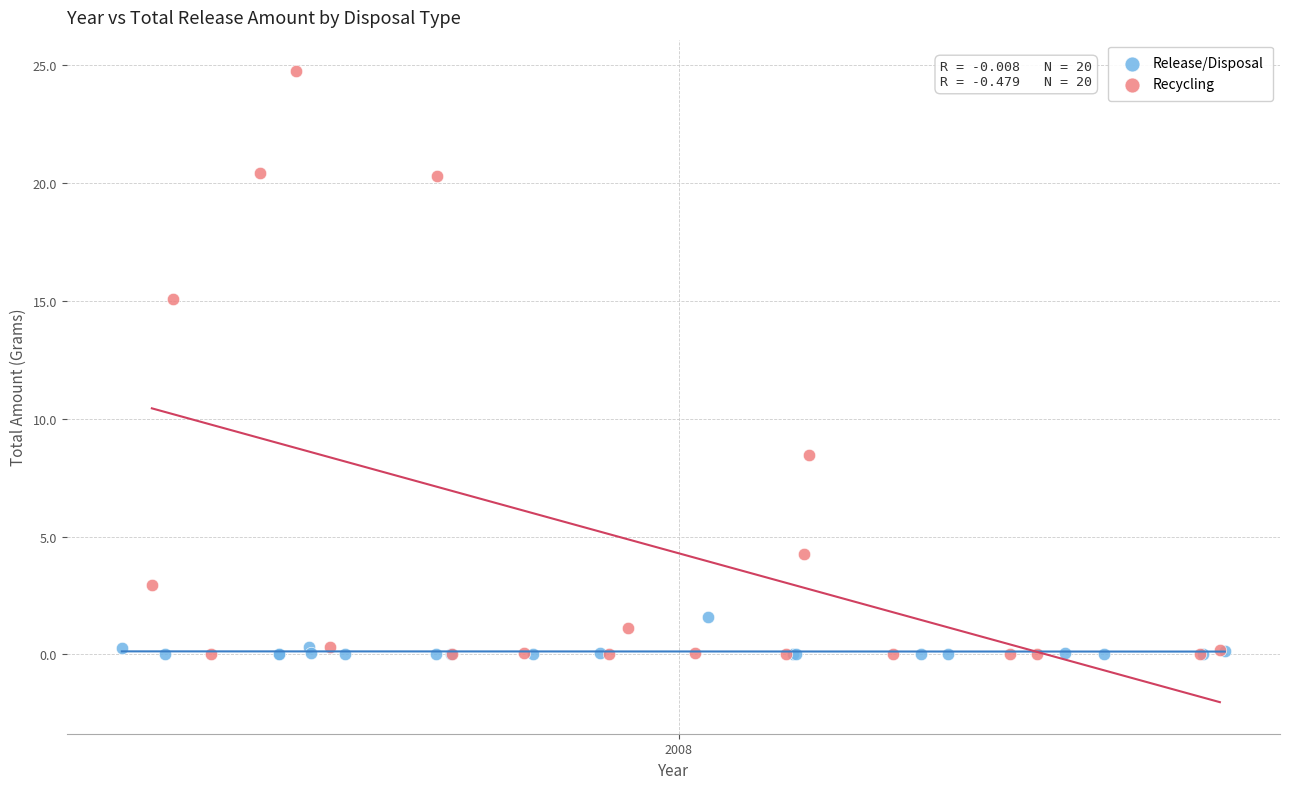

Which series has the widest spread of Y values?

Recycling